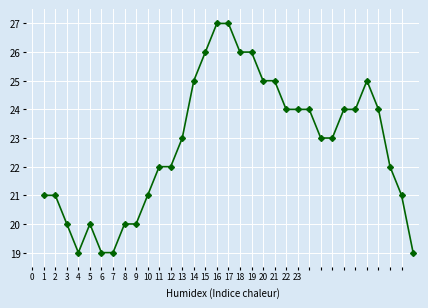

True or false: the data has more than 0 interior local peaks.

True